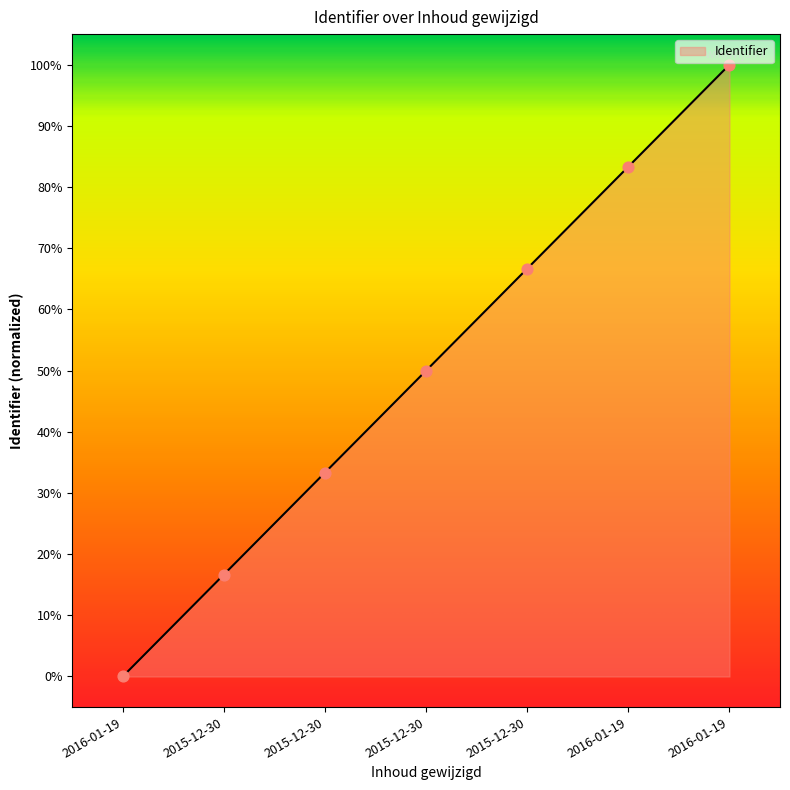

What is the ratio of the value at 2016-01-19 to the value at 2015-12-30?

2.0